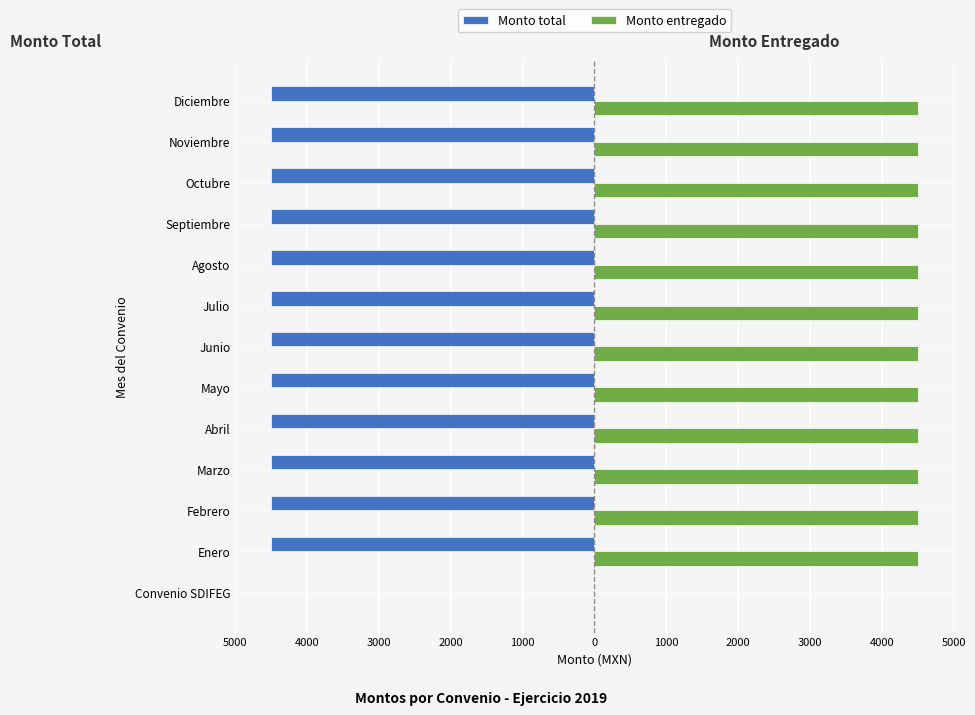

What are all the series names shown in the legend?

Monto total, Monto entregado